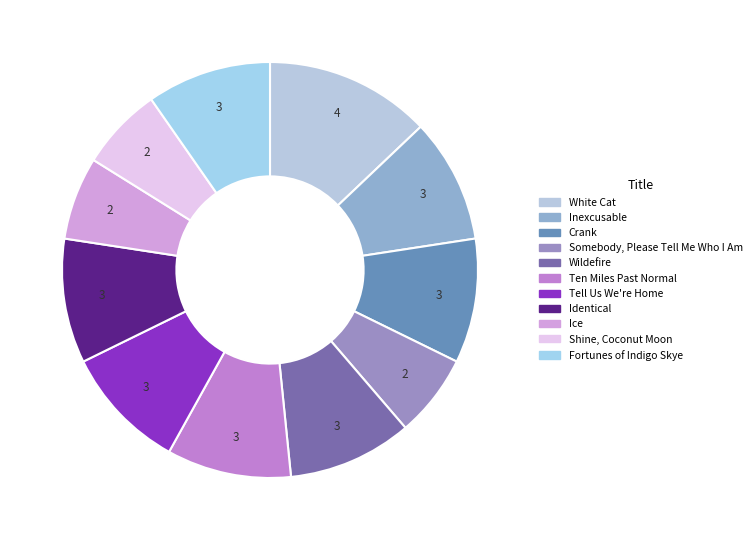

Is there a majority slice in this chart?

No